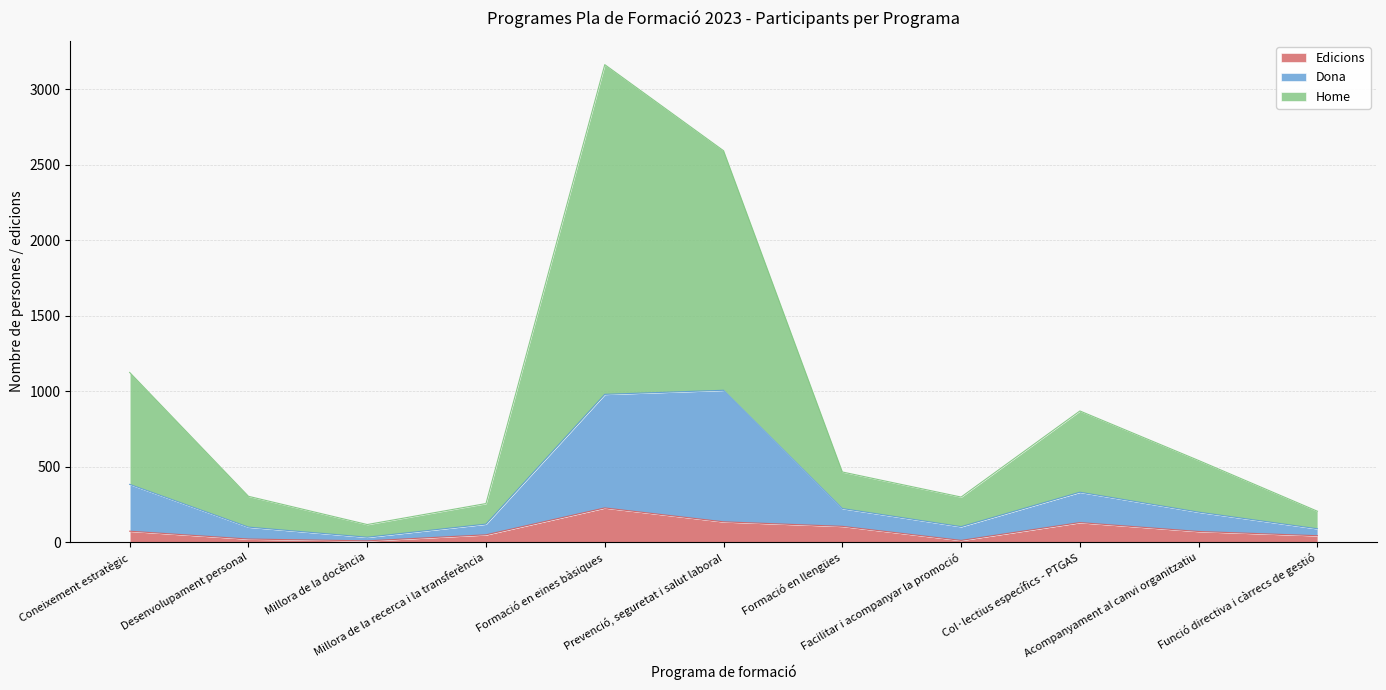

What is the average value of the Edicions series?

80